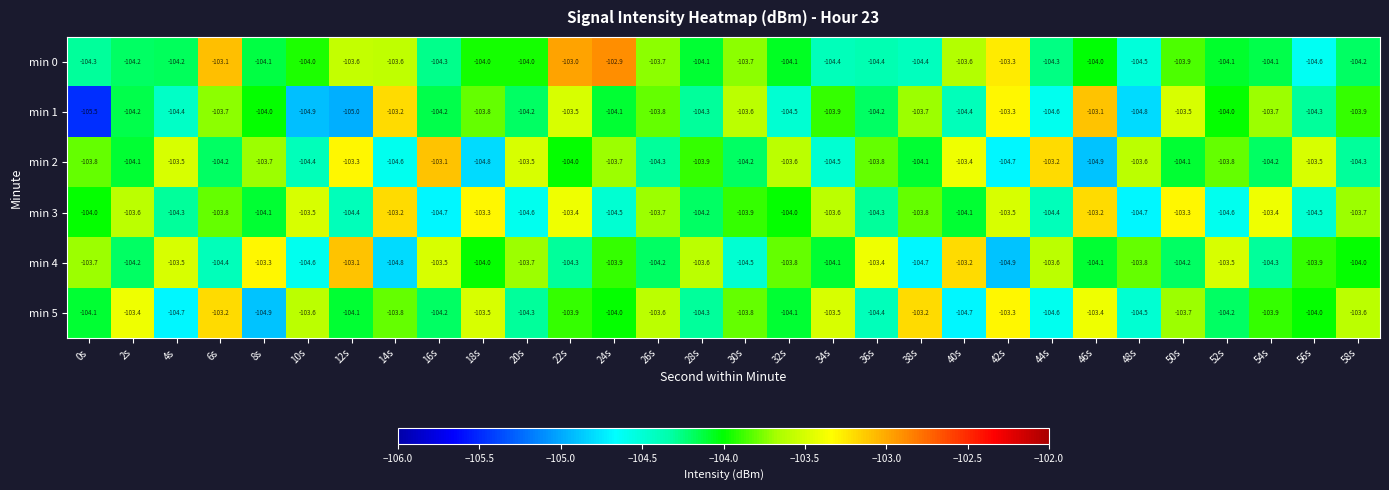

Rank the series at 38s from lowest to highest value.

min 4, min 0, min 2, min 3, min 1, min 5